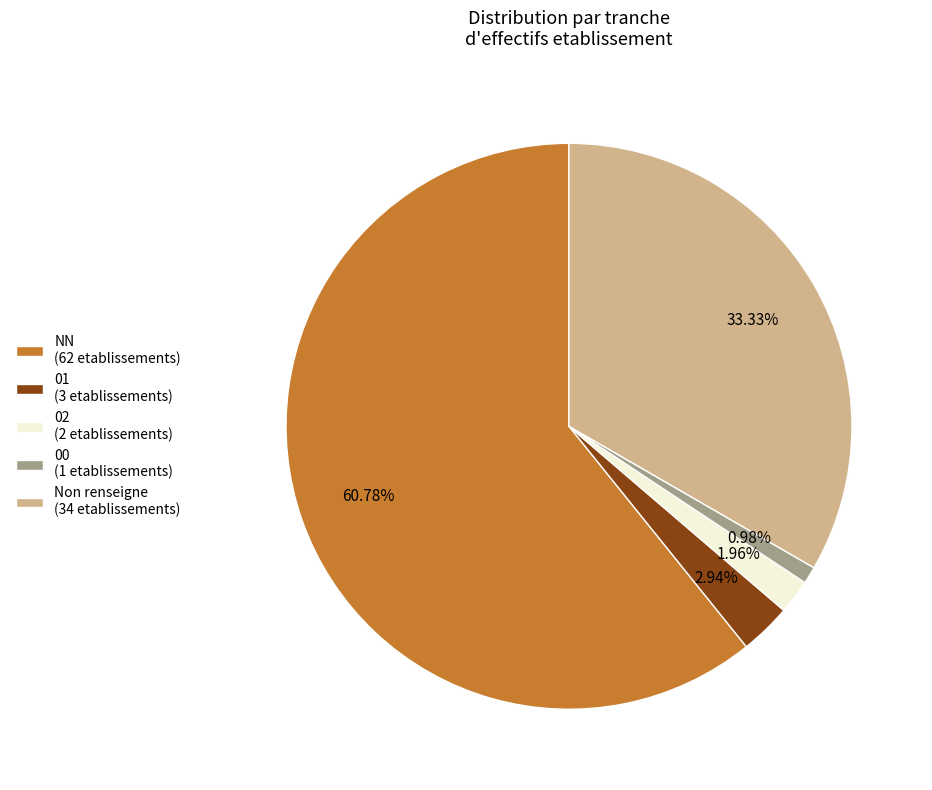

To the nearest percent, what is the average slice percentage?

20%